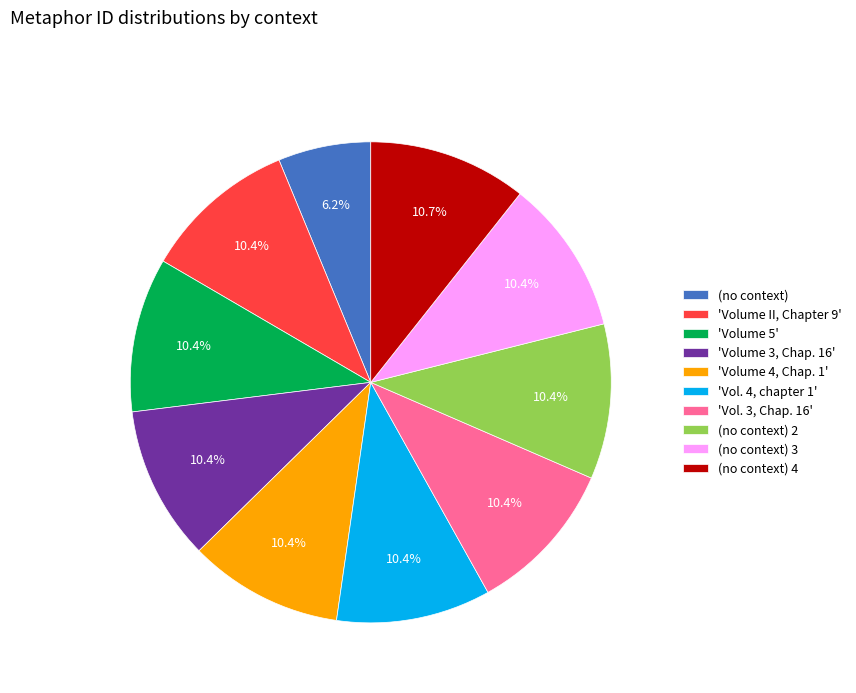

Which slice is the smallest?

(no context)